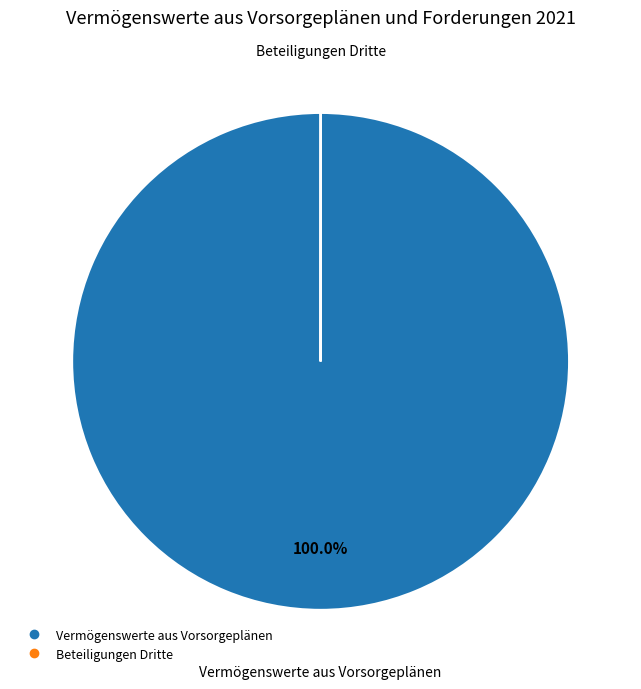

True or false: Vermögenswerte aus Vorsorgeplänen accounts for 91% of the total.

False